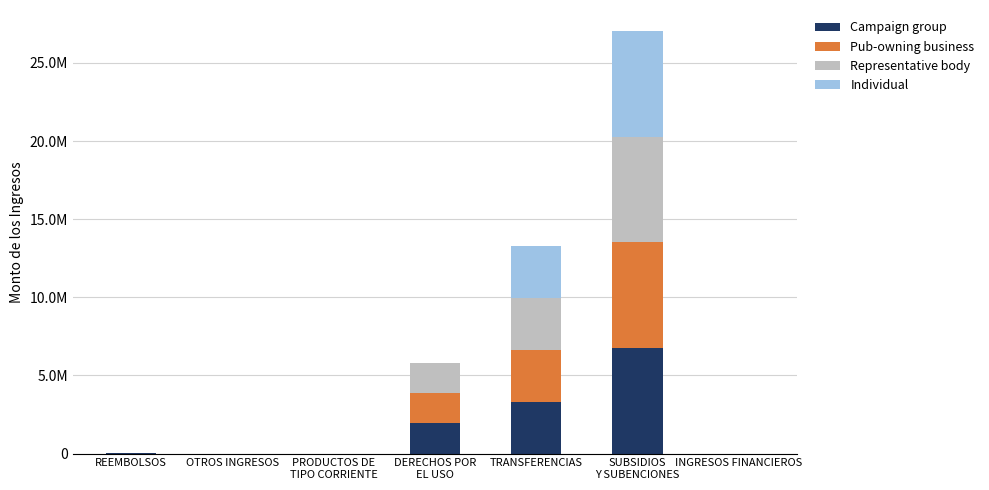

What is the label of the 5th bar from the left?

TRANSFERENCIAS